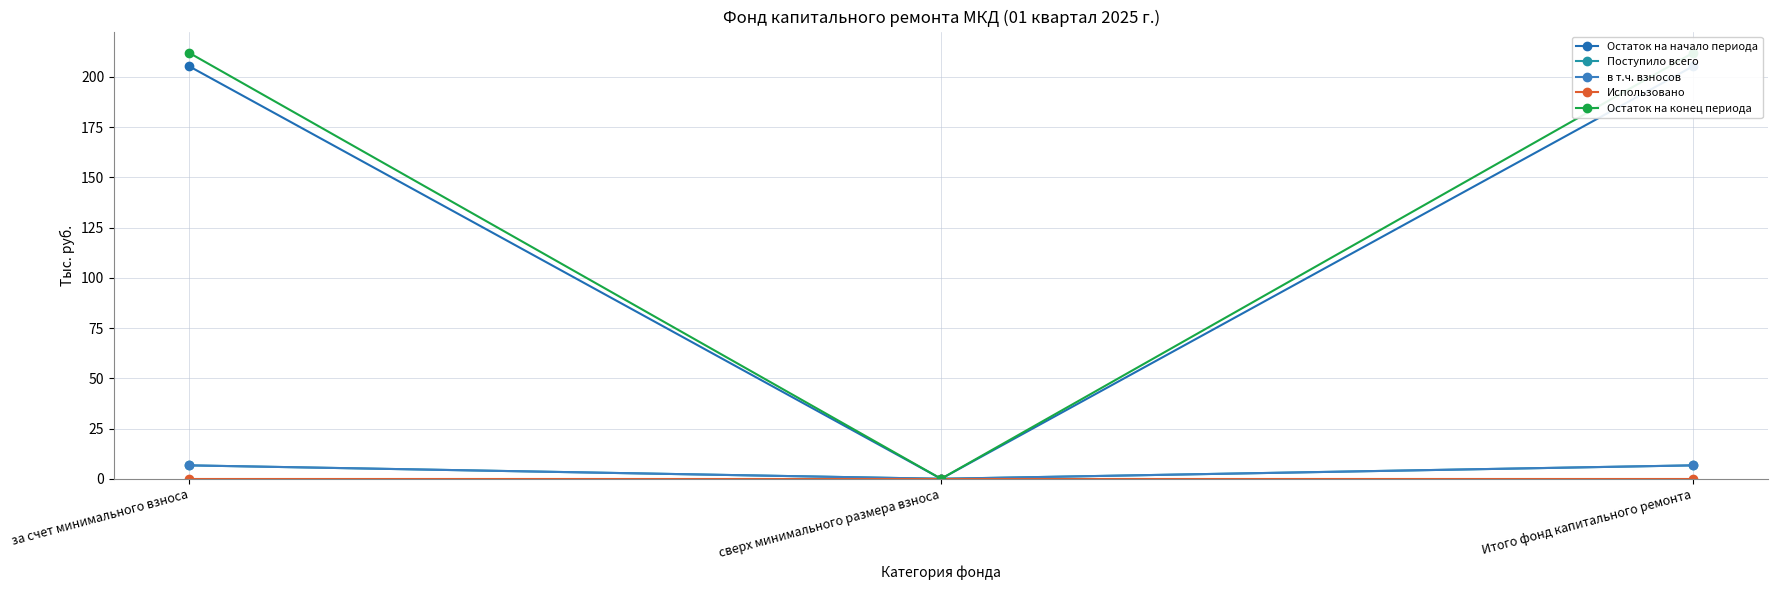

Is it true that Остаток на конец периода equals 100.6 at Итого фонд капитального ремонта?

False